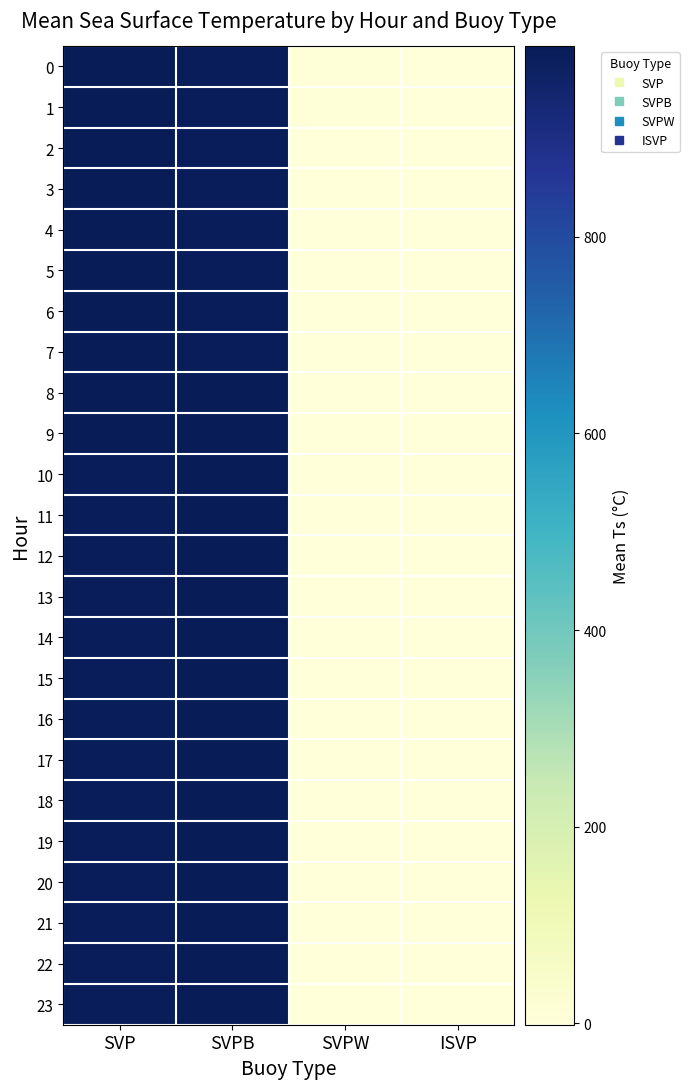

Reading left to right, transcribe all the data shown in this chart.

0: SVP=994.0	SVPB=988.2	SVPW=5.8	ISVP=1.1
1: SVP=994.0	SVPB=988.2	SVPW=5.8	ISVP=1.3
2: SVP=993.4	SVPB=988.5	SVPW=2.1	ISVP=1.5
3: SVP=993.0	SVPB=988.5	SVPW=2.1	ISVP=1.5
4: SVP=992.2	SVPB=988.7	SVPW=2.0	ISVP=1.7
5: SVP=991.8	SVPB=989.0	SVPW=2.0	ISVP=1.8
6: SVP=991.6	SVPB=989.4	SVPW=1.9	ISVP=2.0
7: SVP=991.1	SVPB=989.9	SVPW=1.8	ISVP=1.9
8: SVP=990.6	SVPB=990.2	SVPW=1.6	ISVP=1.6
9: SVP=990.2	SVPB=990.4	SVPW=1.4	ISVP=1.2
10: SVP=989.6	SVPB=990.8	SVPW=1.0	ISVP=0.5
11: SVP=989.2	SVPB=991.0	SVPW=0.7	ISVP=-0.3
12: SVP=988.7	SVPB=991.4	SVPW=0.3	ISVP=-0.9
13: SVP=988.4	SVPB=991.5	SVPW=-0.2	ISVP=-1.1
14: SVP=988.1	SVPB=991.6	SVPW=-0.6	ISVP=-1.5
15: SVP=987.7	SVPB=992.0	SVPW=-0.8	ISVP=-1.5
16: SVP=987.6	SVPB=992.0	SVPW=-1.0	ISVP=-1.5
17: SVP=987.4	SVPB=992.0	SVPW=-0.9	ISVP=-1.5
18: SVP=987.3	SVPB=992.0	SVPW=-0.7	ISVP=-1.5
19: SVP=987.1	SVPB=992.0	SVPW=-0.3	ISVP=-1.5
20: SVP=987.1	SVPB=992.0	SVPW=0.1	ISVP=-1.5
21: SVP=987.4	SVPB=992.0	SVPW=0.4	ISVP=-1.5
22: SVP=987.6	SVPB=992.0	SVPW=0.8	ISVP=-1.5
23: SVP=987.9	SVPB=992.0	SVPW=0.9	ISVP=-1.5